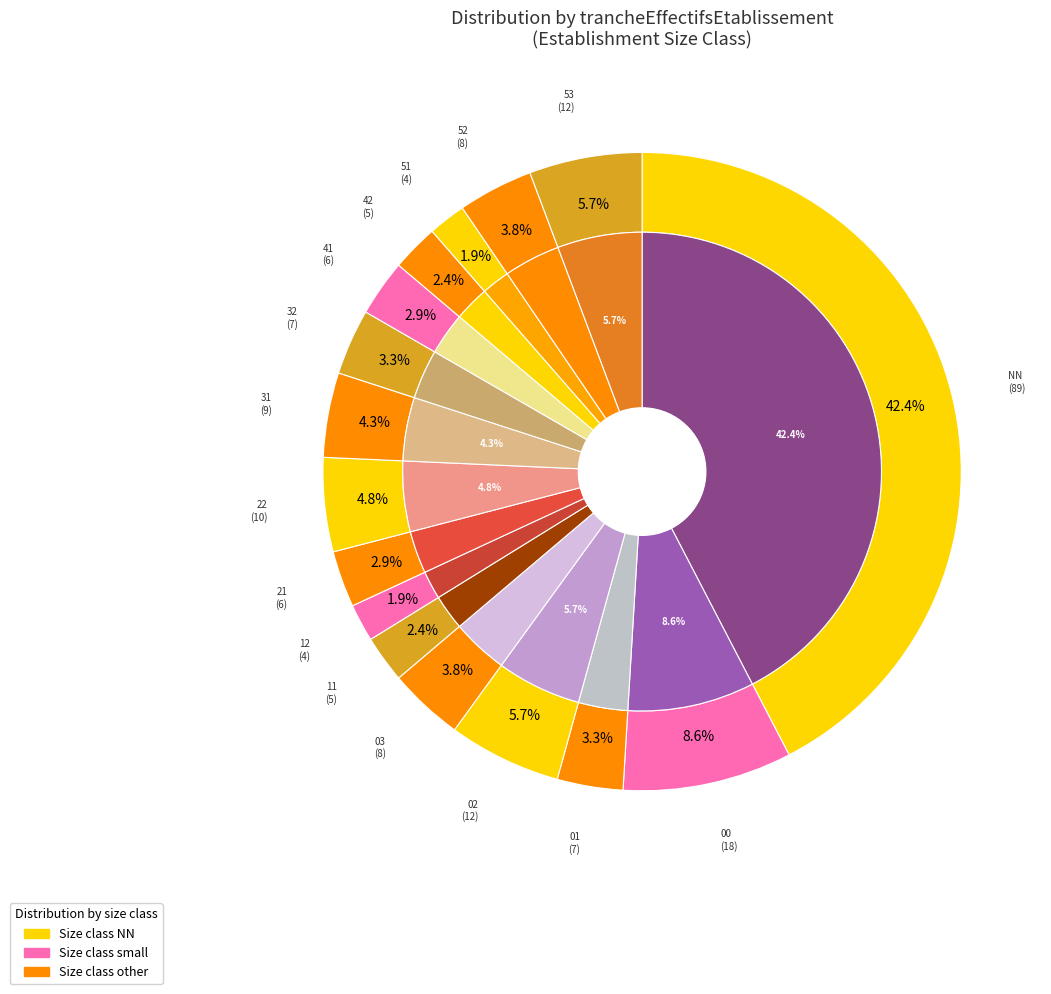

Which category has the smallest portion of the pie?

12